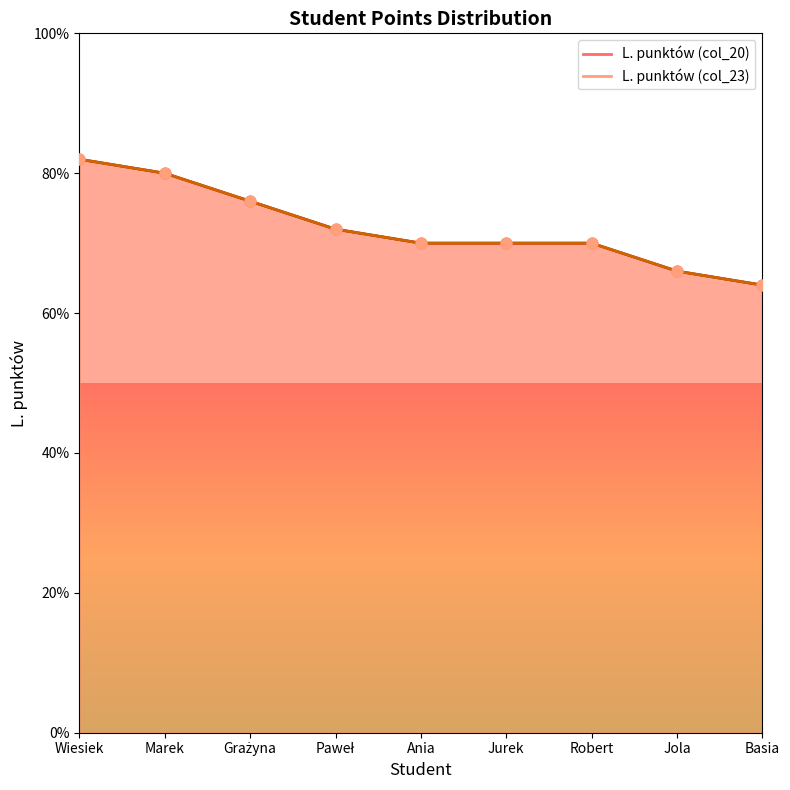

At which category is the sum across all series the highest?

Wiesiek